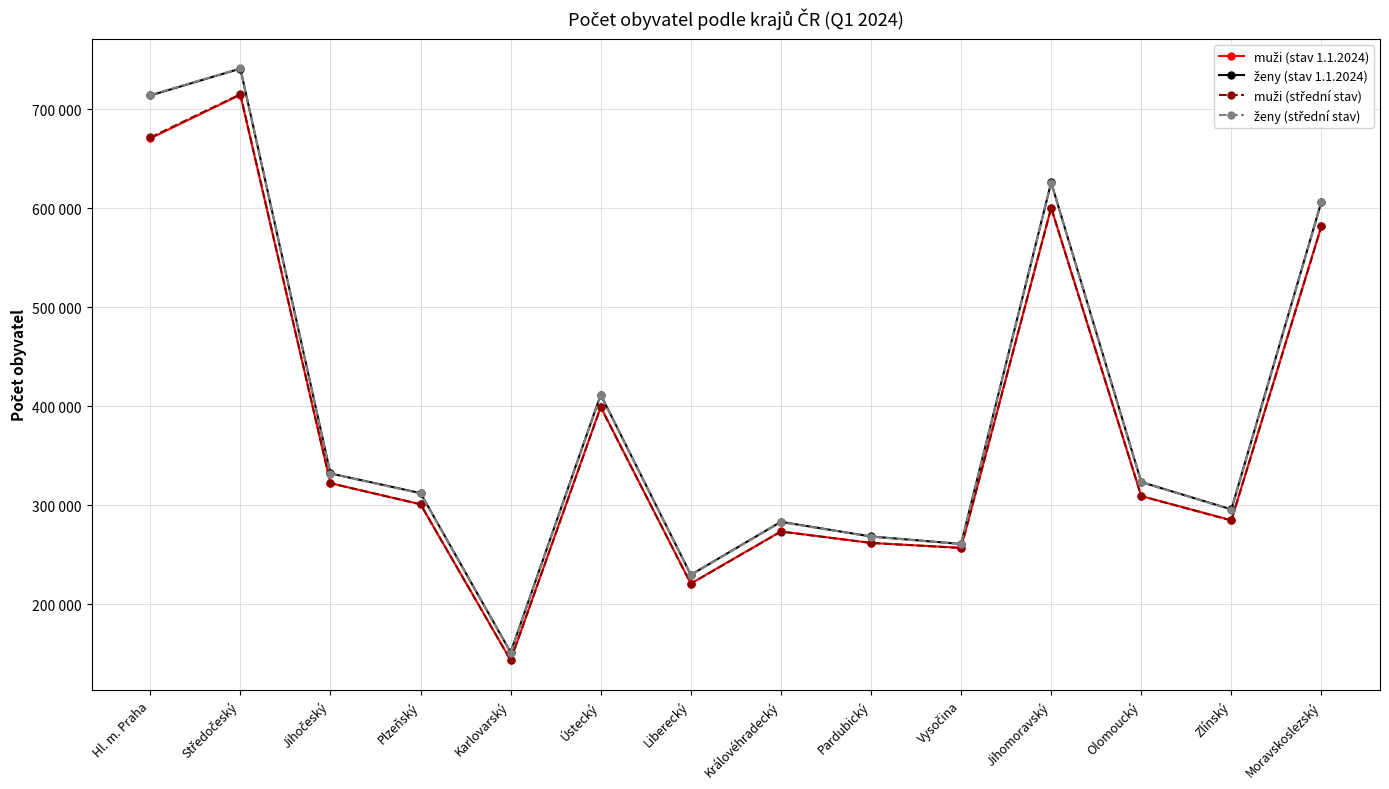

Is this an area chart (filled region under the line)?

No